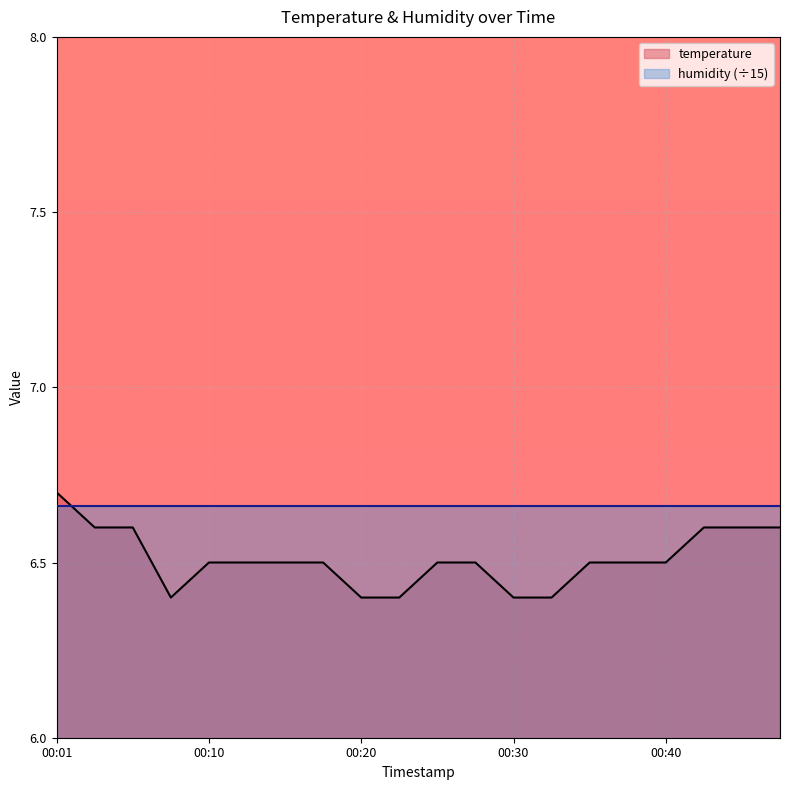

Reading left to right, what are all the values shown in this chart?

6.7	6.6	6.6	6.4	6.5	6.5	6.5	6.5	6.4	6.4	6.5	6.5	6.4	6.4	6.5	6.5	6.5	6.6	6.6	6.6